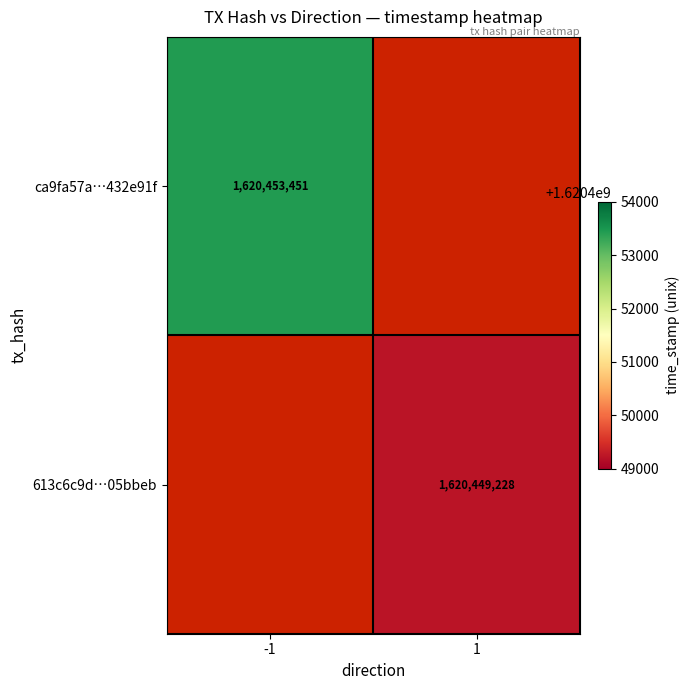

Is it true that ca9fa57a…432e91f equals 1620453451 at -1?

True